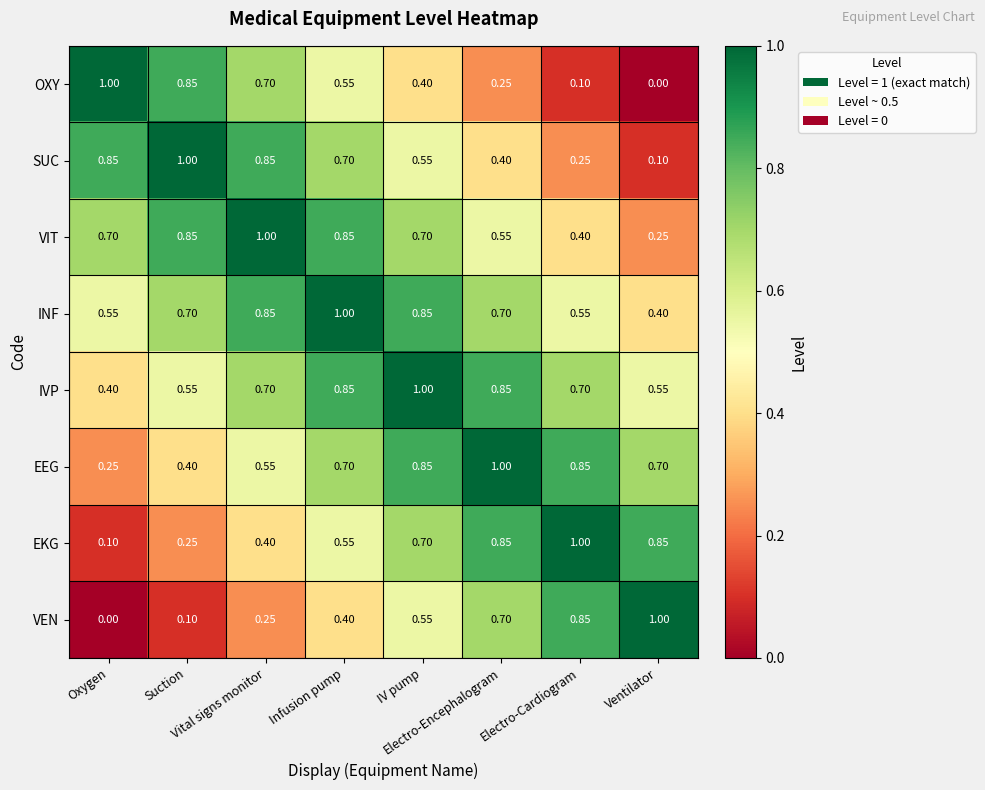

How many categories are shown in the chart?

8